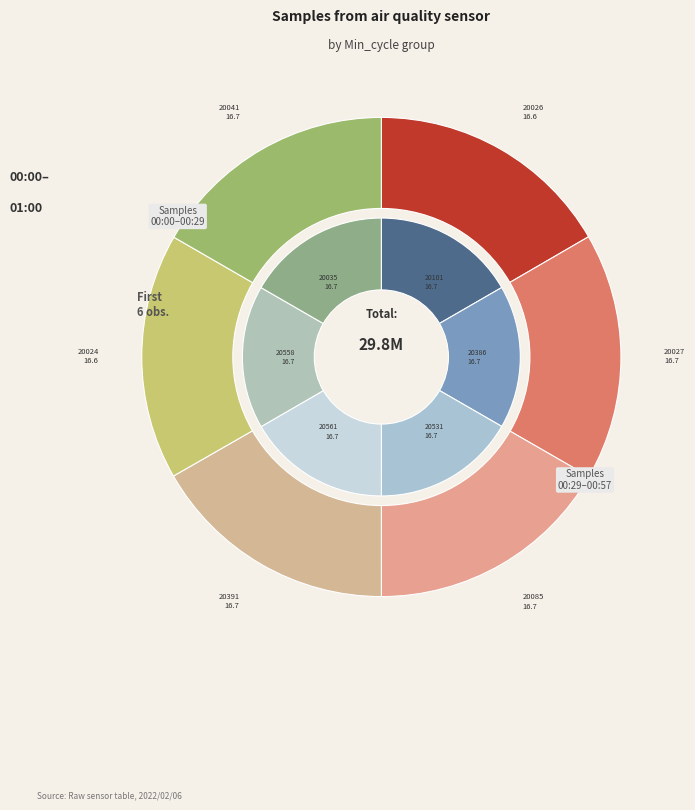

Count the number of slices in the pie.

12